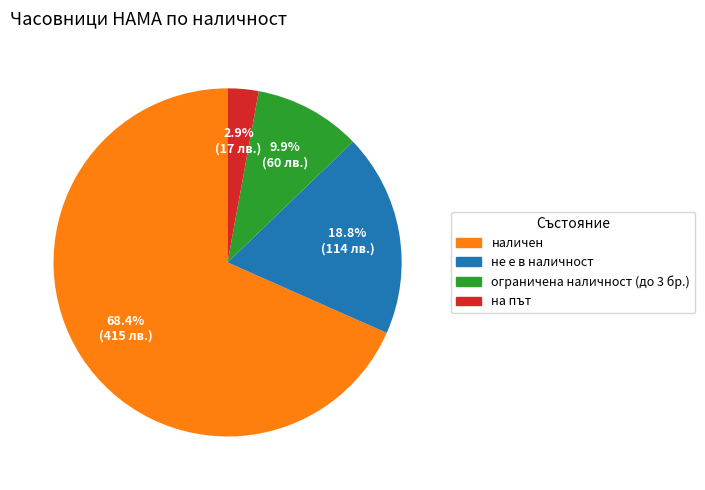

Which slice is the largest?

наличен